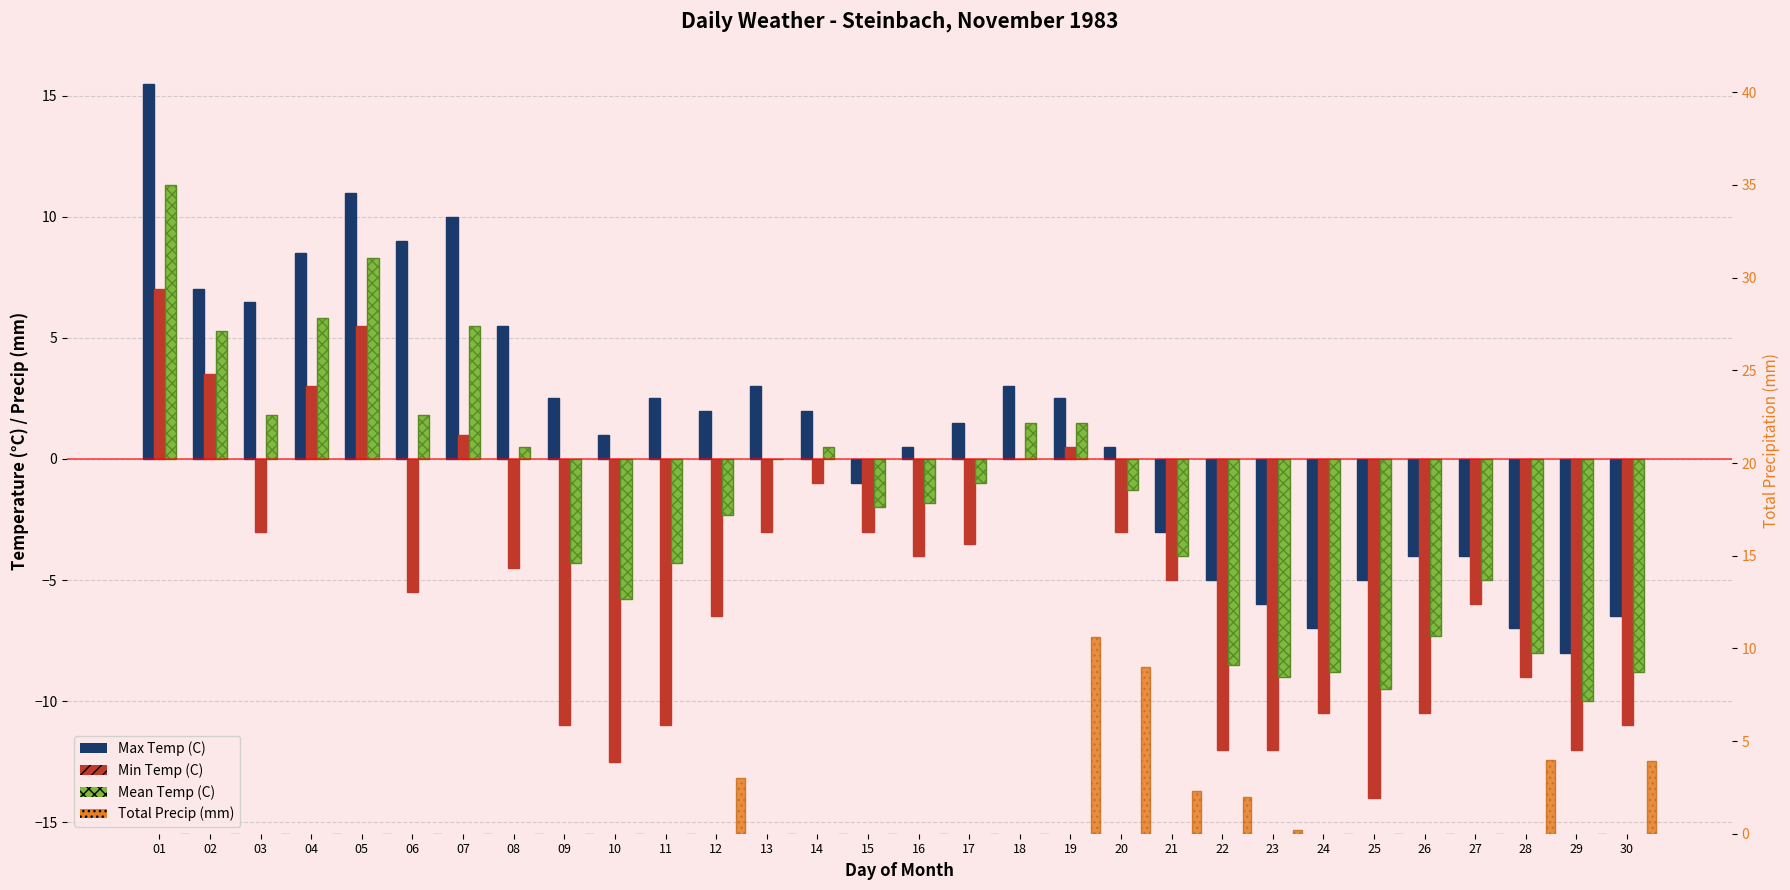

What are all the series names shown in the legend?

Max Temp (C), Min Temp (C), Mean Temp (C), Total Precip (mm)